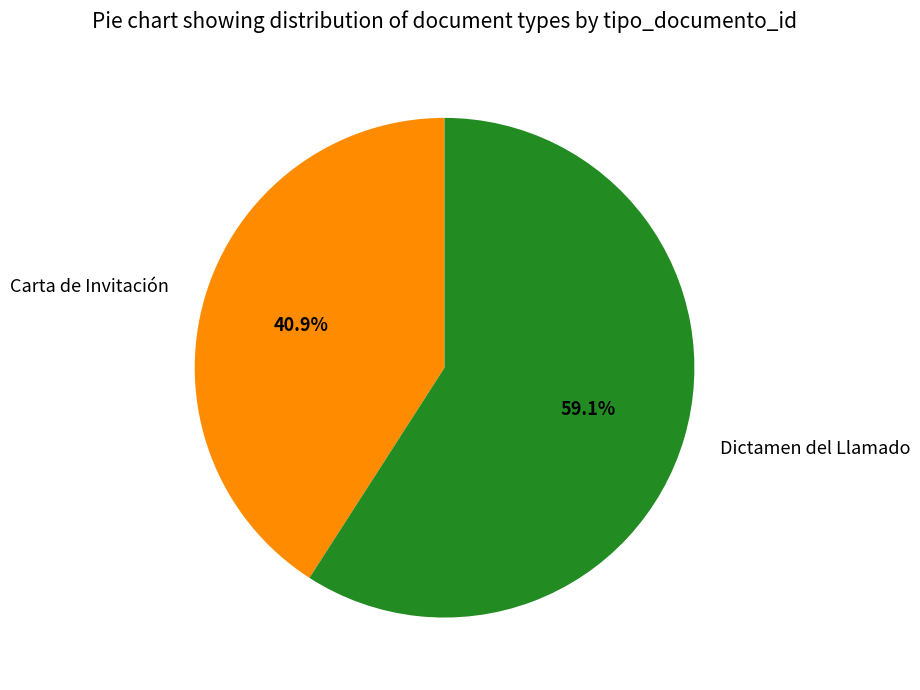

To the nearest percent, what is the difference between the Carta de Invitación and Dictamen del Llamado slice percentages?

18%